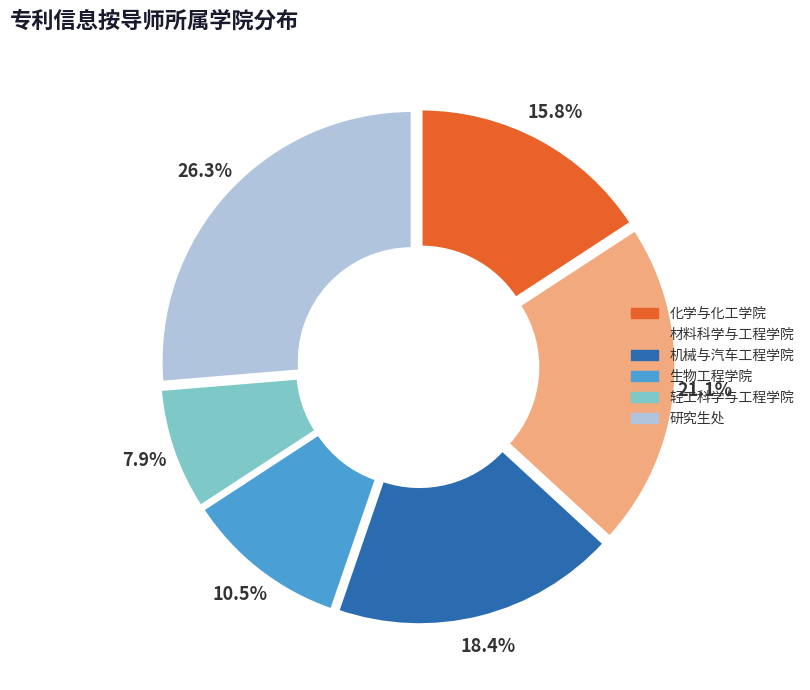

Rank the categories by value from lowest to highest.

轻工科学与工程学院, 生物工程学院, 化学与化工学院, 机械与汽车工程学院, 材料科学与工程学院, 研究生处